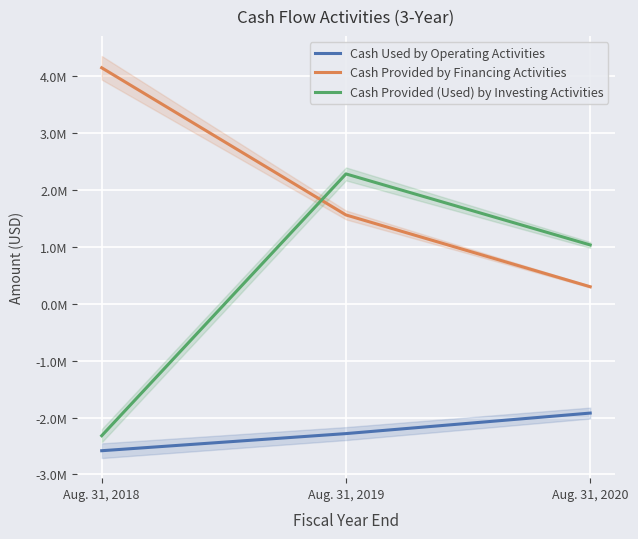

Which label corresponds to the largest value in the chart?

Aug. 31, 2018